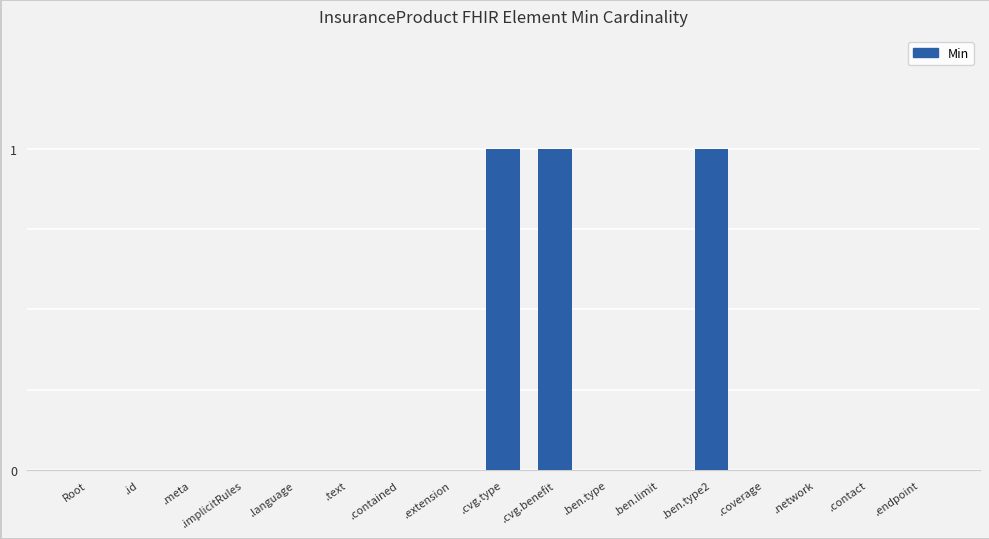

What is the change in value from .meta to .cvg.benefit?

+1